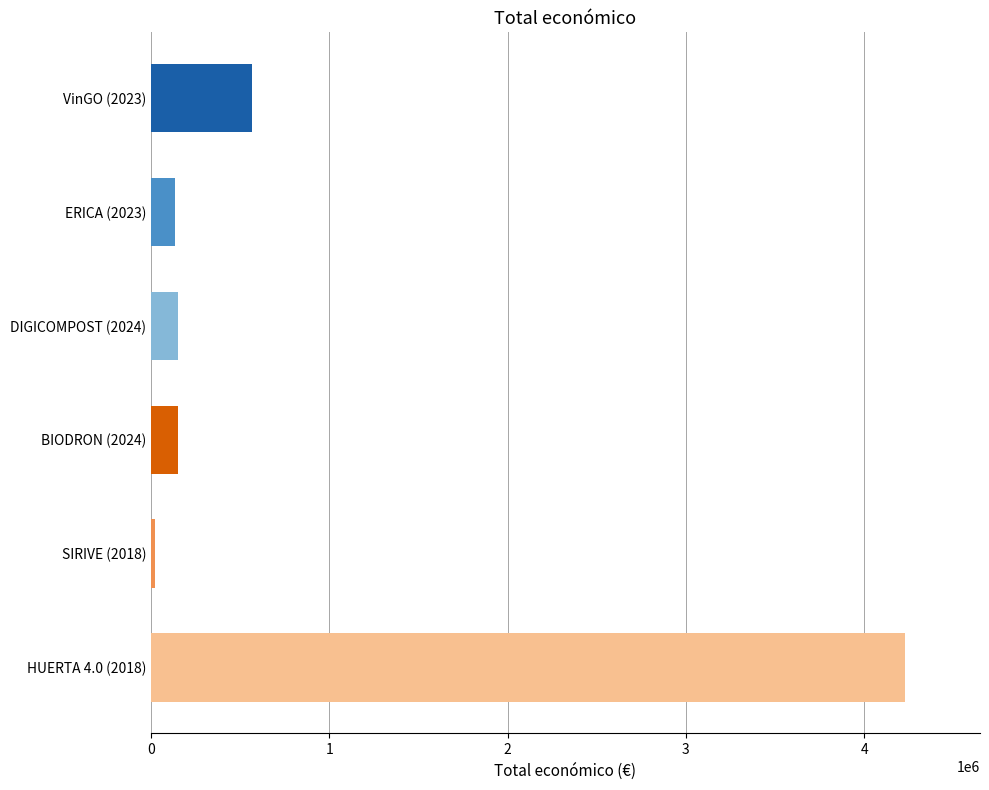

What is the difference between the maximum and second lowest values?

4092107